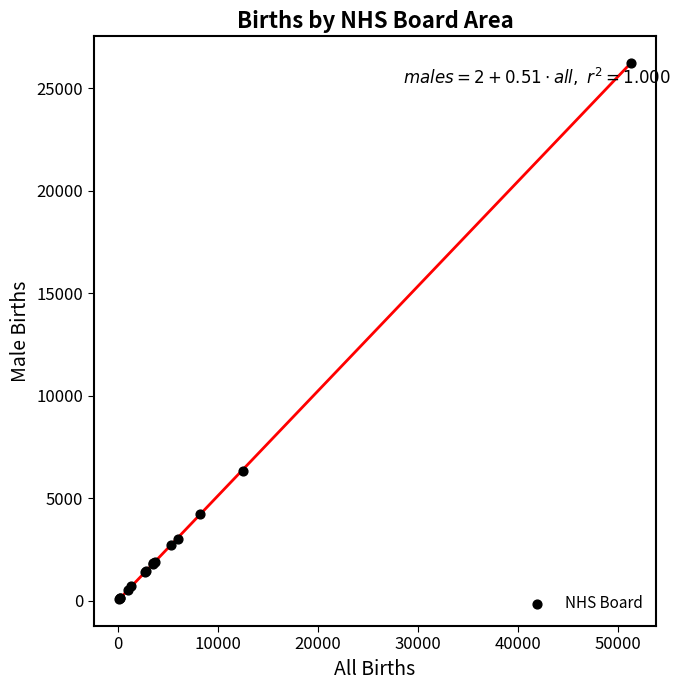

What Y value in the scatter plot is closest to 13145?

6337